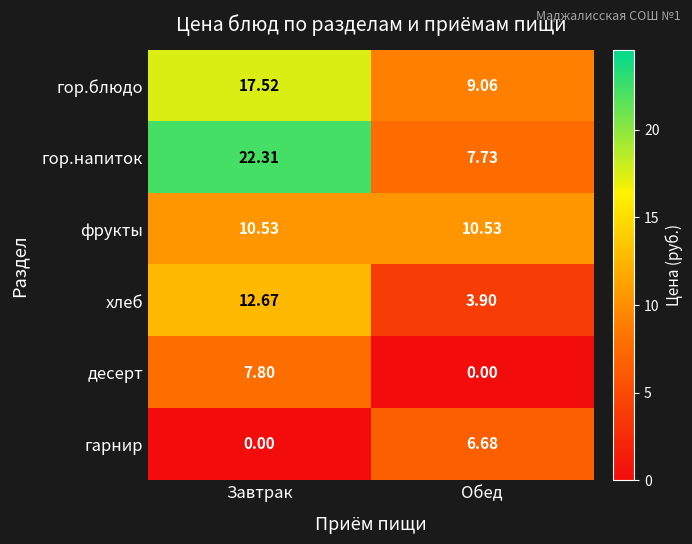

Where does the гор.напиток series first go above 22?

Завтрак